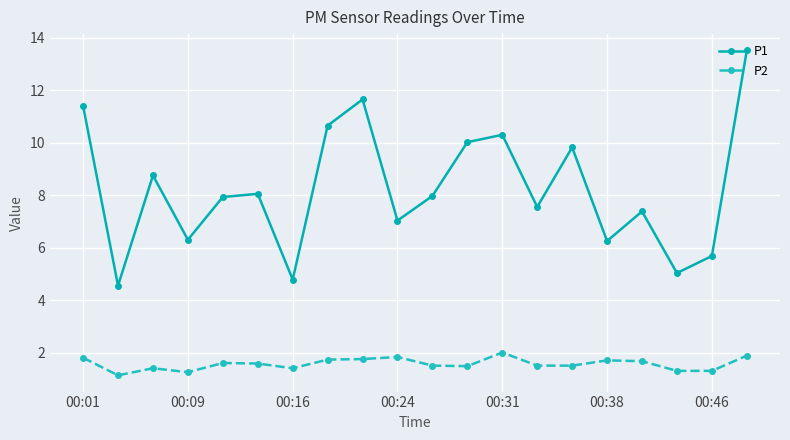

What is the difference between the maximum and minimum values in the P1 series?

9.0